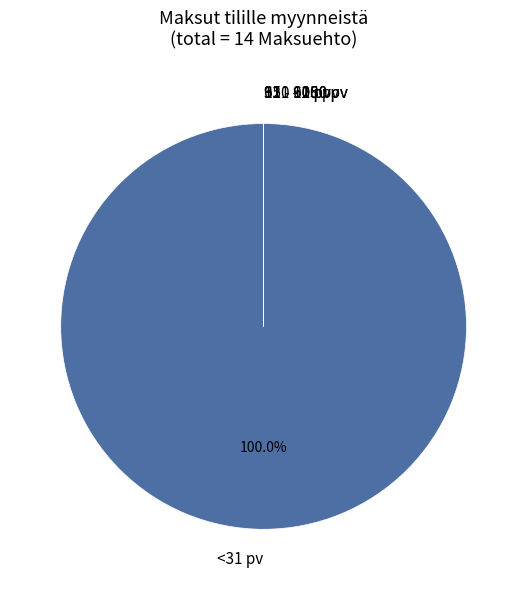

To the nearest percent, what is the average slice percentage?

25%